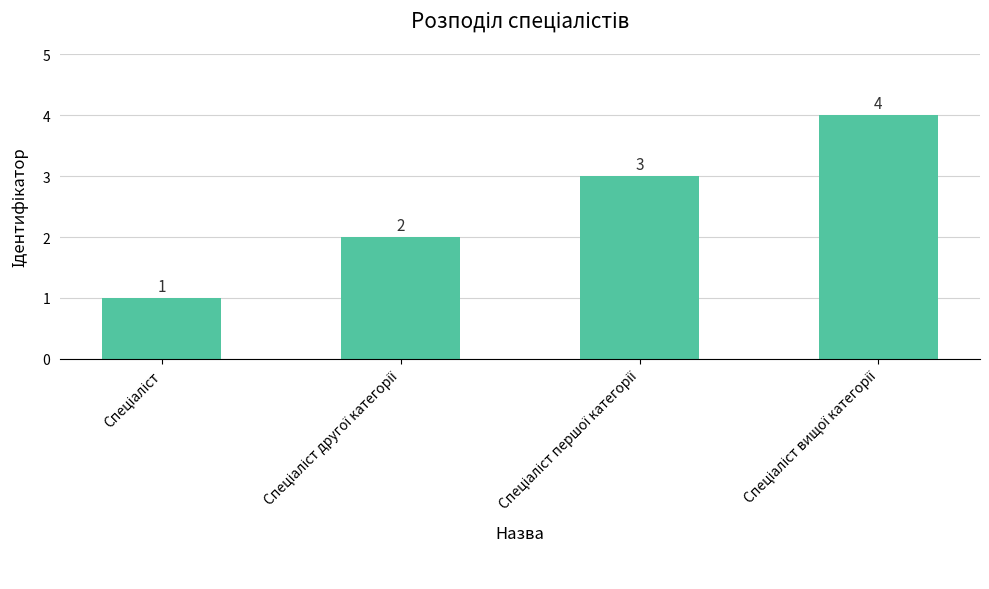

What is the value of the 3rd bar from the left?

3